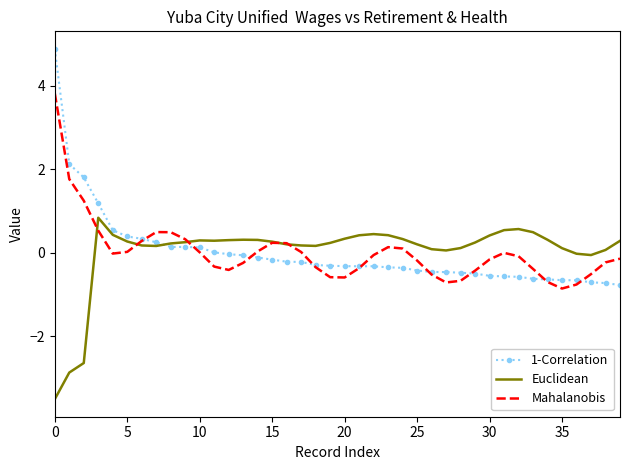

What is the minimum value shown in the chart?

-3.5